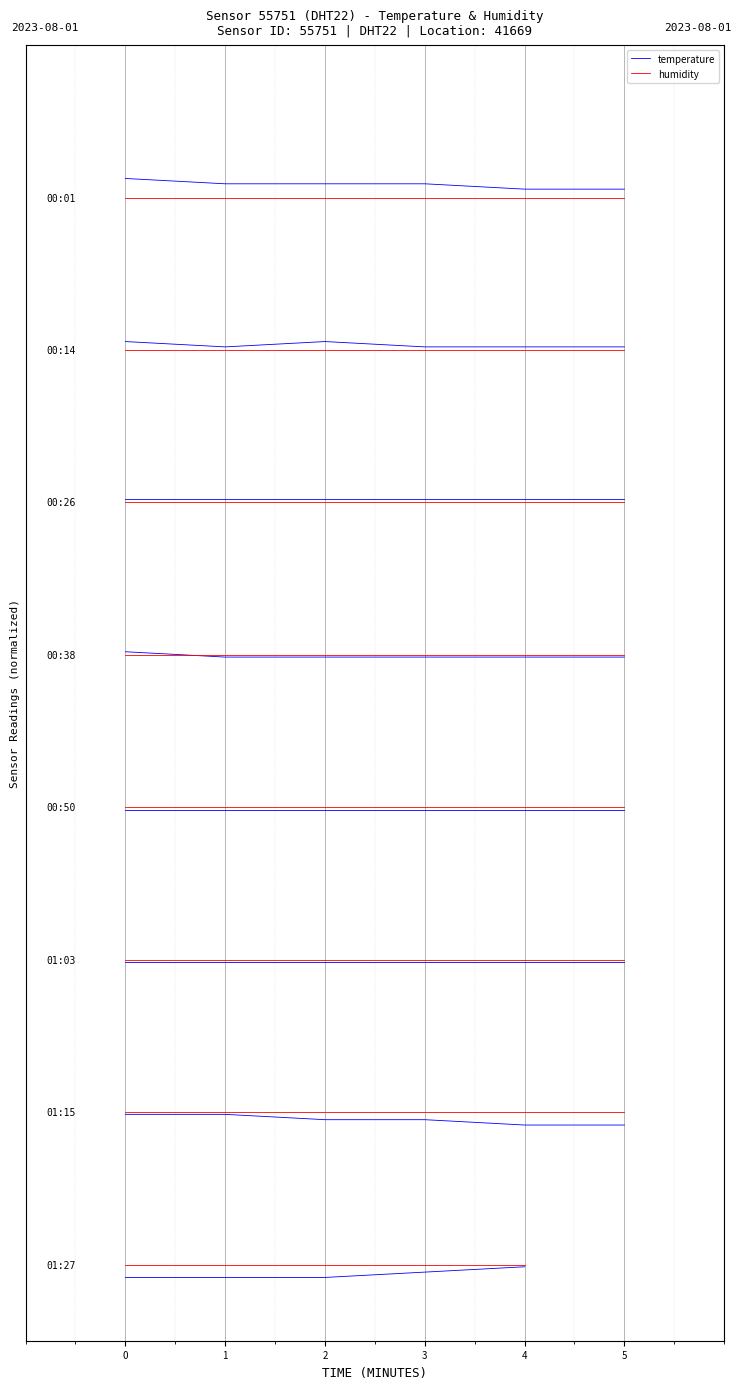

What are all the series names shown in the legend?

temperature, humidity